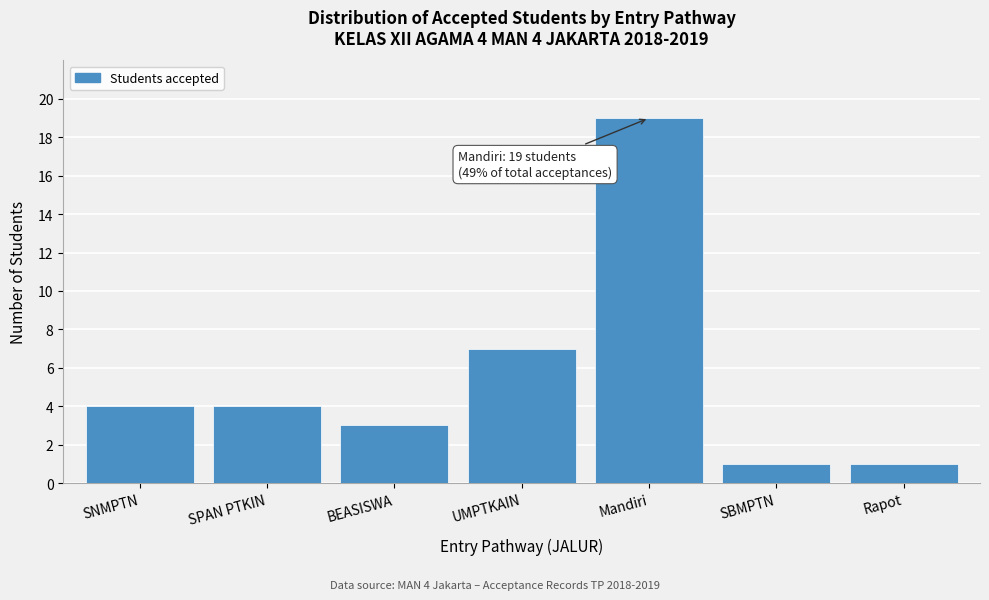

Reading left to right, what are all the values shown in this chart?

4	4	3	7	19	1	1